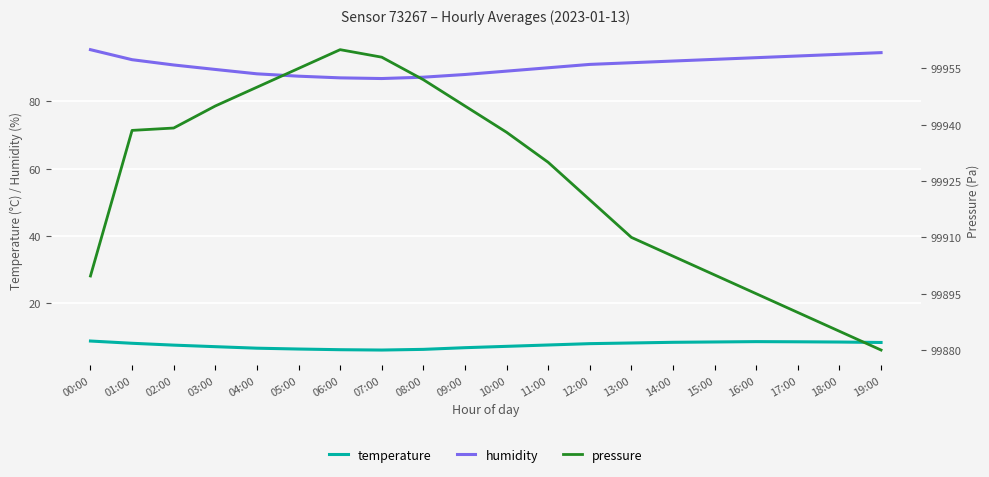

What is the total value across all series at 15:00?

100001.0